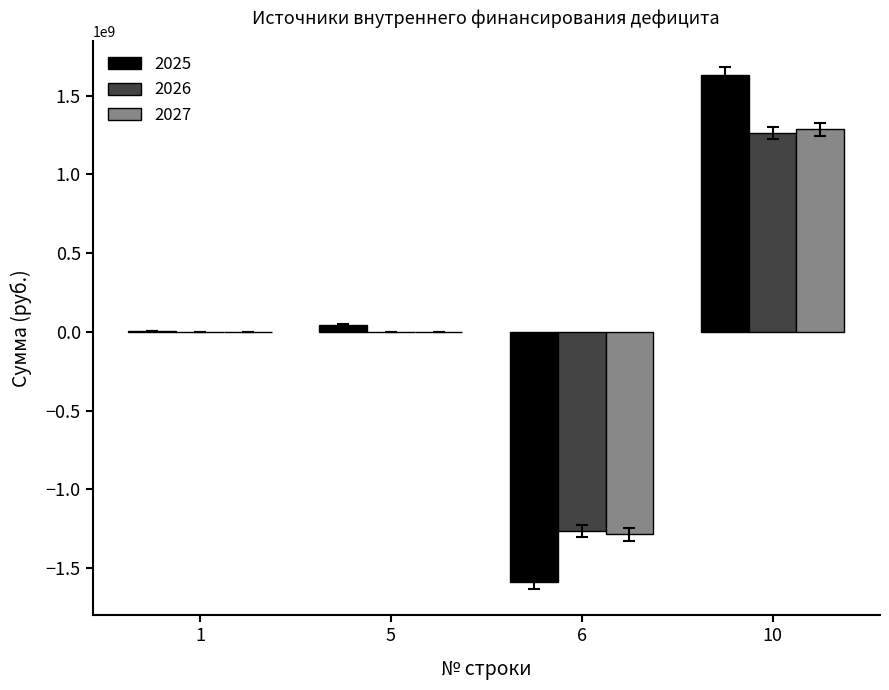

Is the value of 2027 at 10 greater than the value of 2026 at 1?

Yes